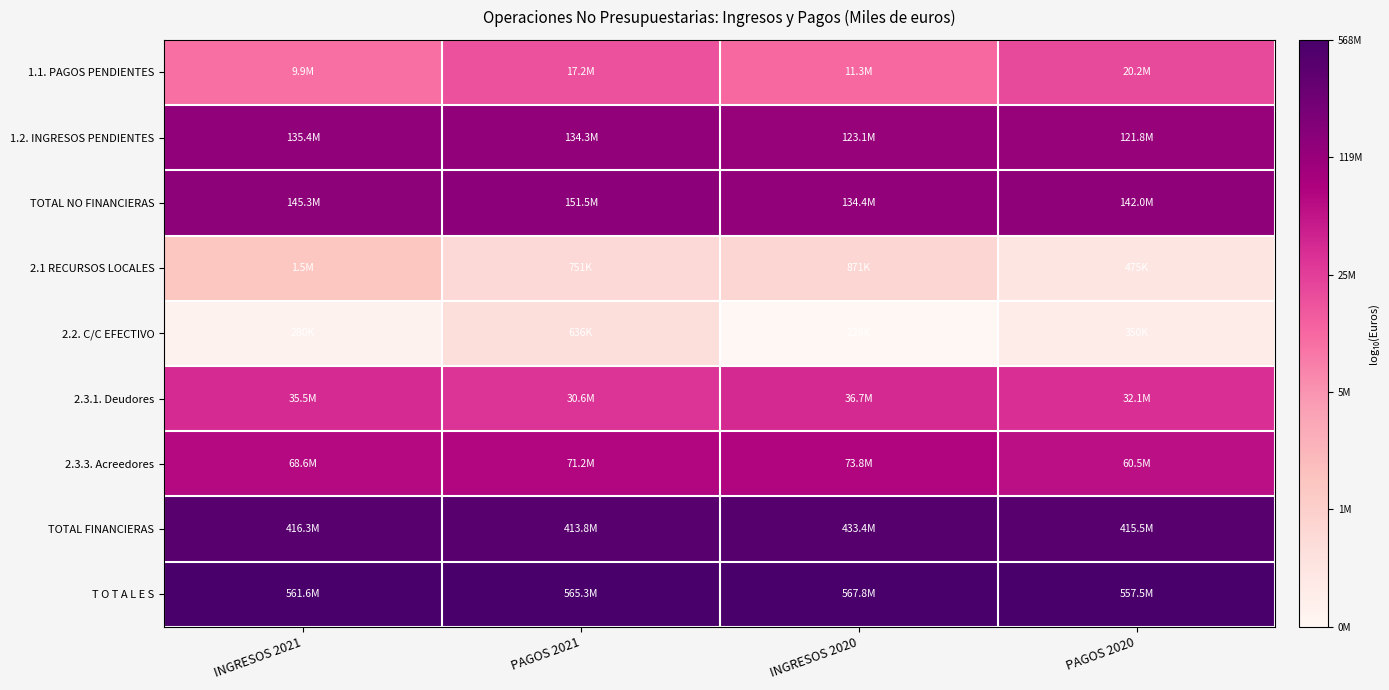

Which has a higher value, PAGOS 2021 or PAGOS 2020?

PAGOS 2020